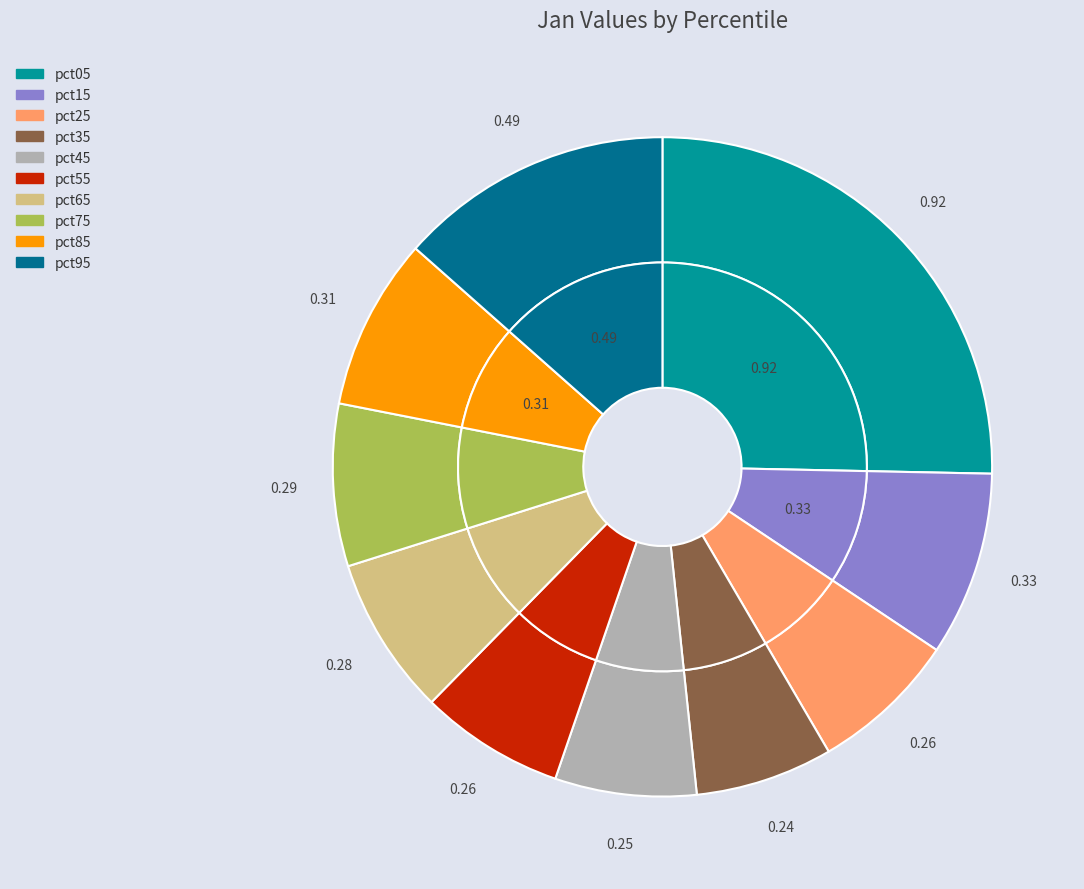

Rank the categories by value from lowest to highest.

pct35, pct45, pct55, pct25, pct65, pct75, pct85, pct15, pct95, pct05